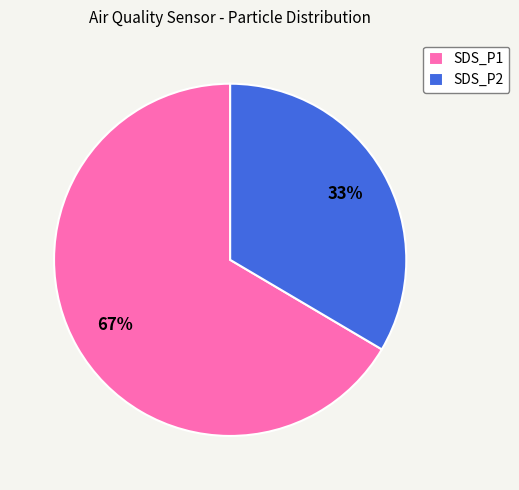

Between SDS_P2 and SDS_P1, which is larger?

SDS_P1